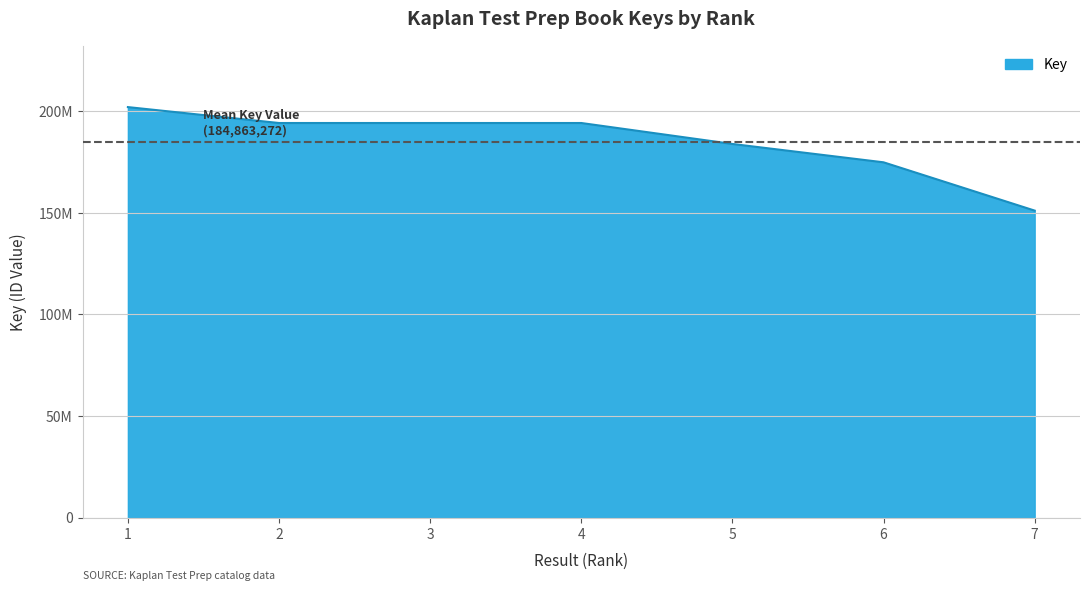

Reading right to left, what are all the values shown in this chart?

151042319	174800718	183825430	194137049	194137178	194137141	201963069